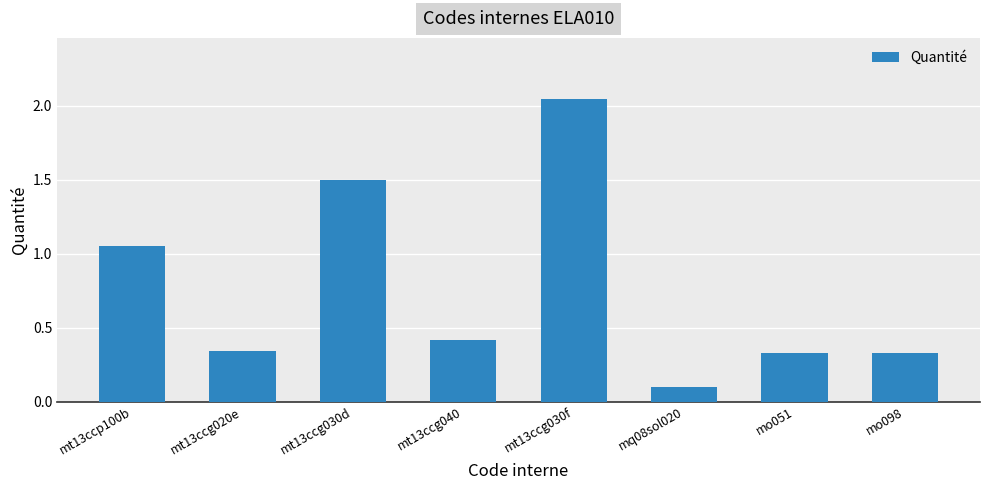

Count the number of data series in this chart.

1